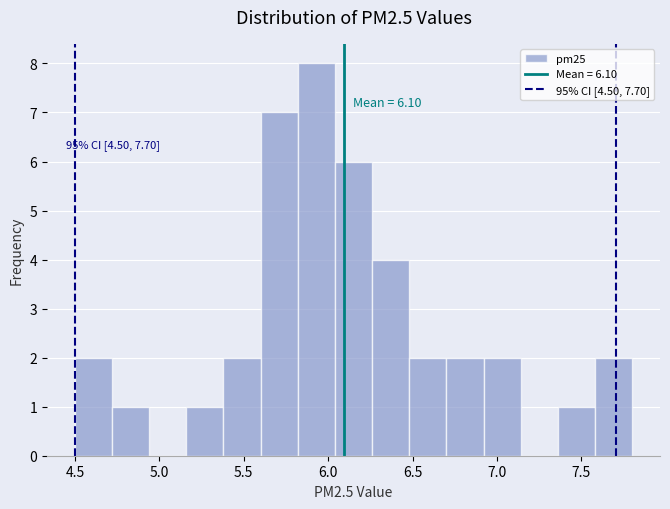

Which range on the x-axis has the tallest bar?

5.82 to 6.04